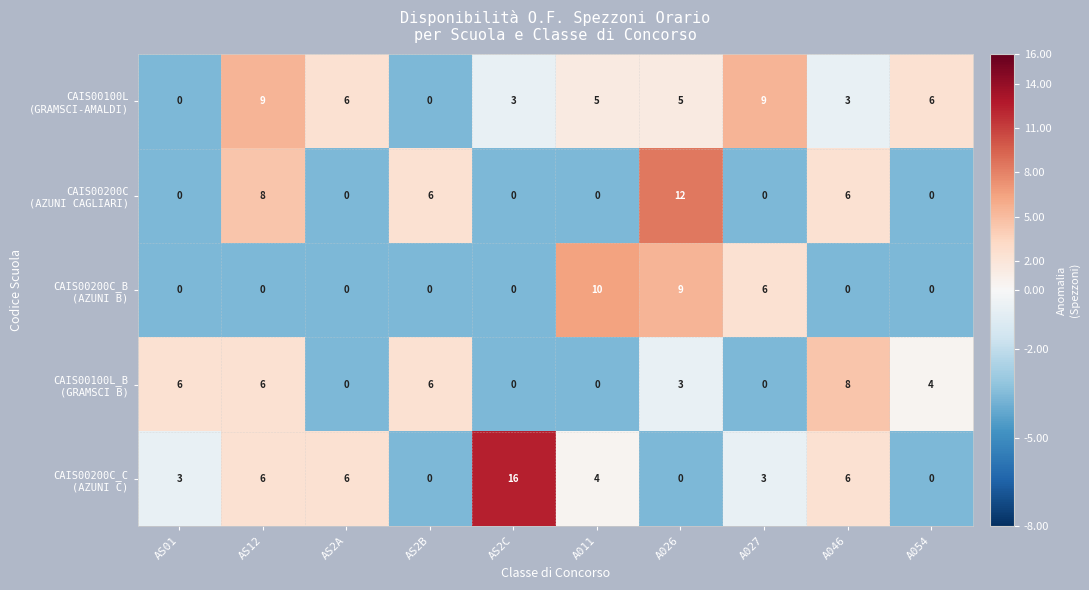

What is the spread (max minus min) of values at A011?

10